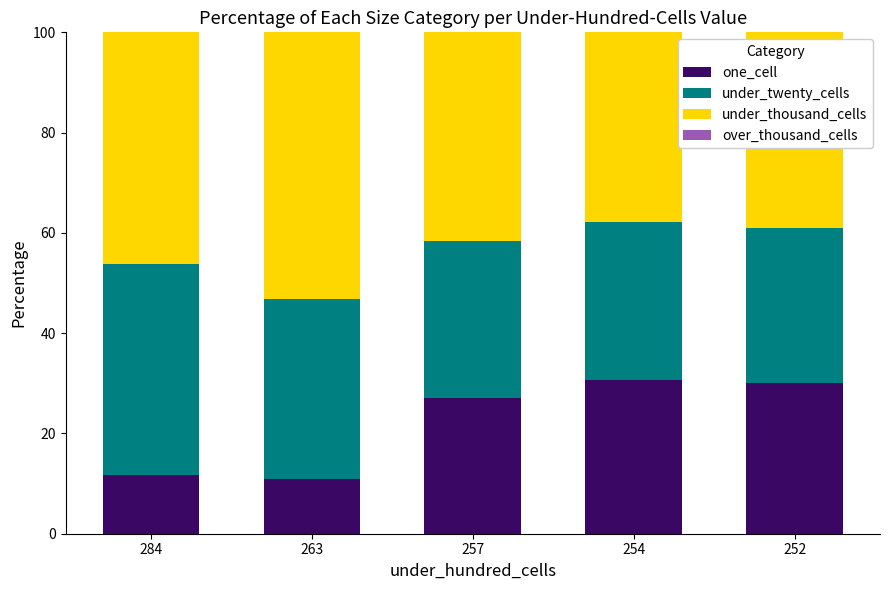

What is the total value across all series at 257?

100.0